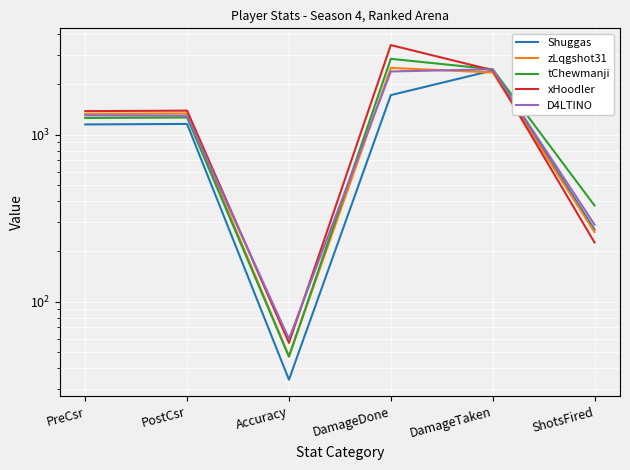

Is the value of xHoodler at DamageTaken greater than the value of D4LTINO at PreCsr?

Yes